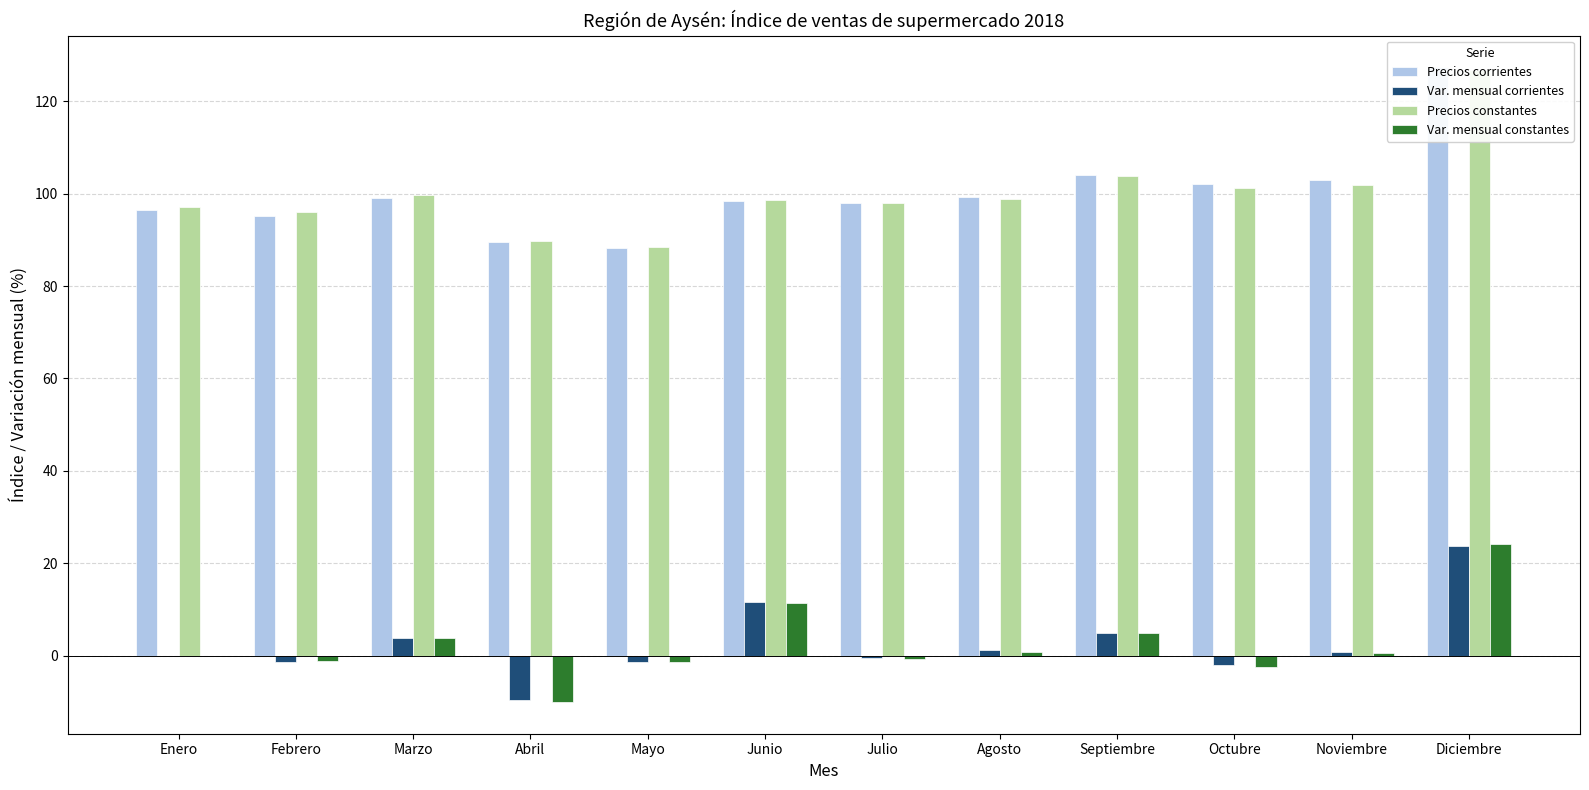

What is the greatest value displayed?

127.3